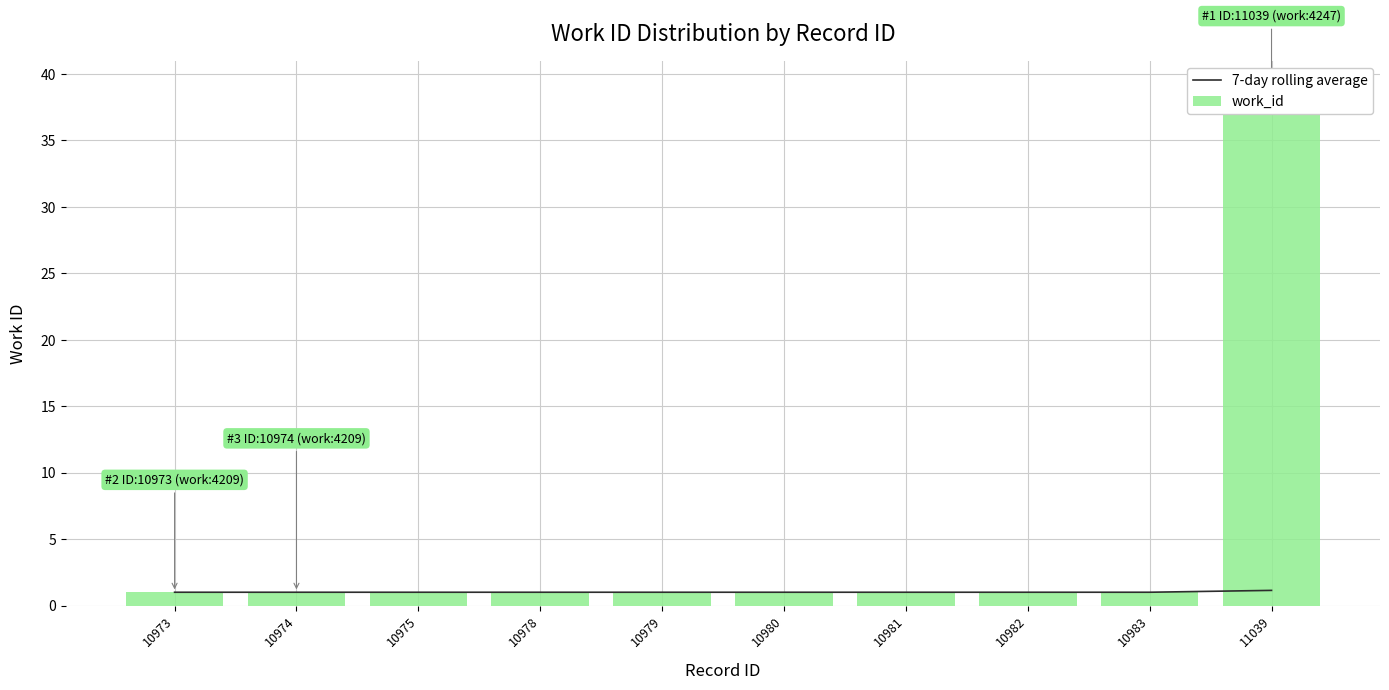

The value of work_id at 10983 is 1.0. True or false?

True